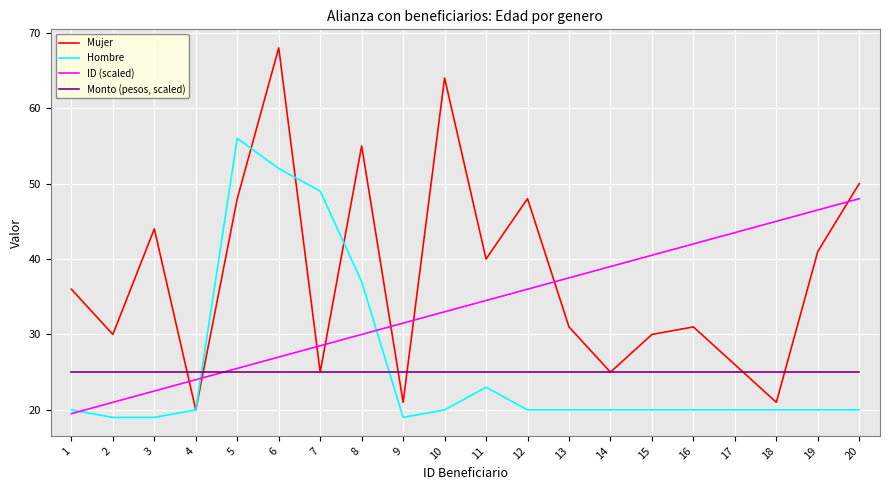

Rank the series by their maximum value, from highest to lowest.

Mujer, Hombre, ID (scaled), Monto (pesos, scaled)